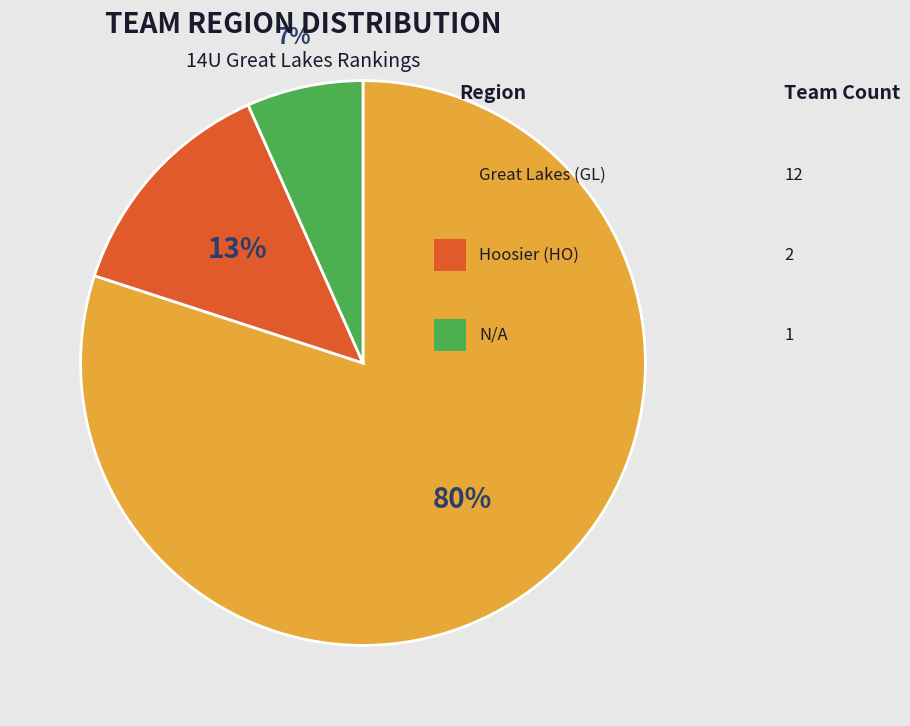

To the nearest percent, what is the average slice percentage?

33%